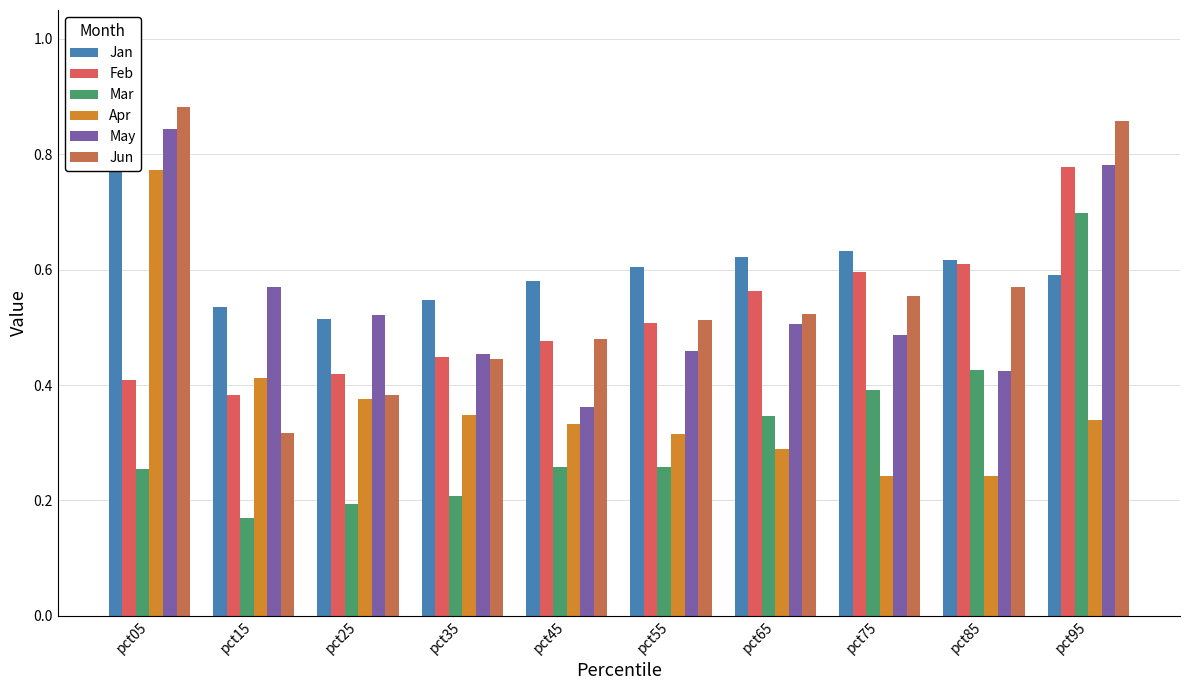

What are all the series names shown in the legend?

Jan, Feb, Mar, Apr, May, Jun